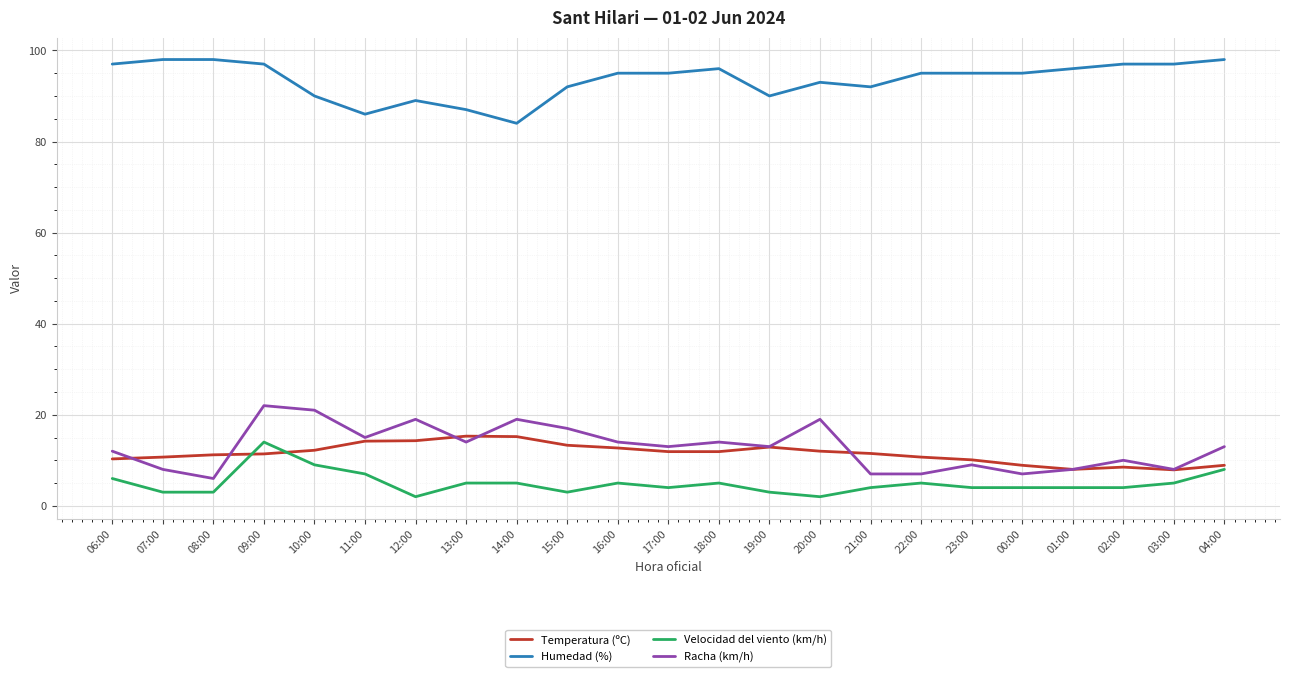

What is the difference between the highest and lowest values at 06:00?

91.0